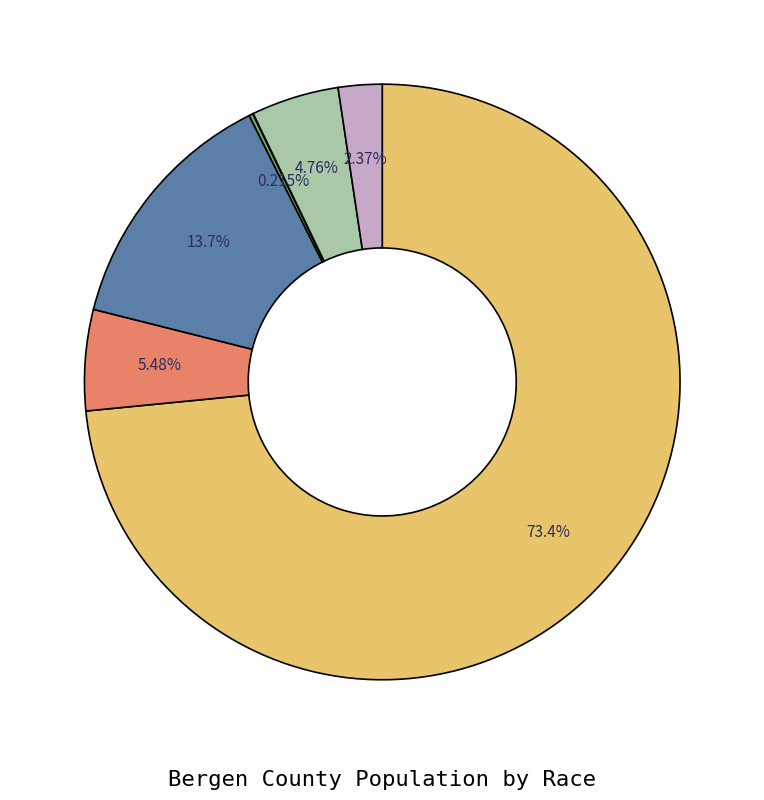

Is there any slice that represents more than half of the pie?

Yes